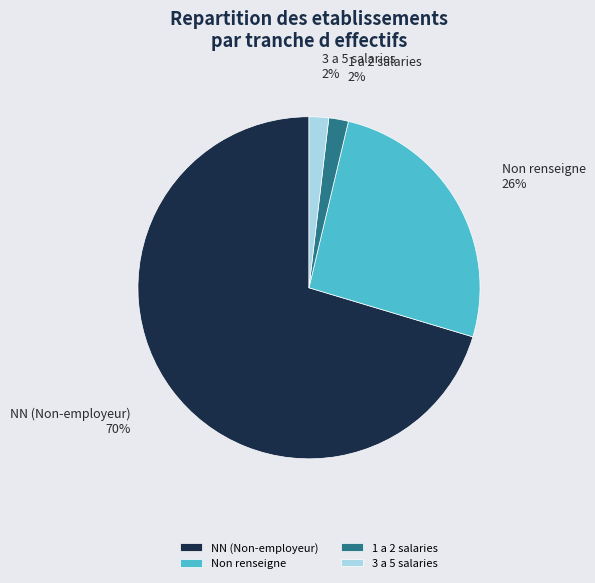

Is there a majority slice in this chart?

Yes